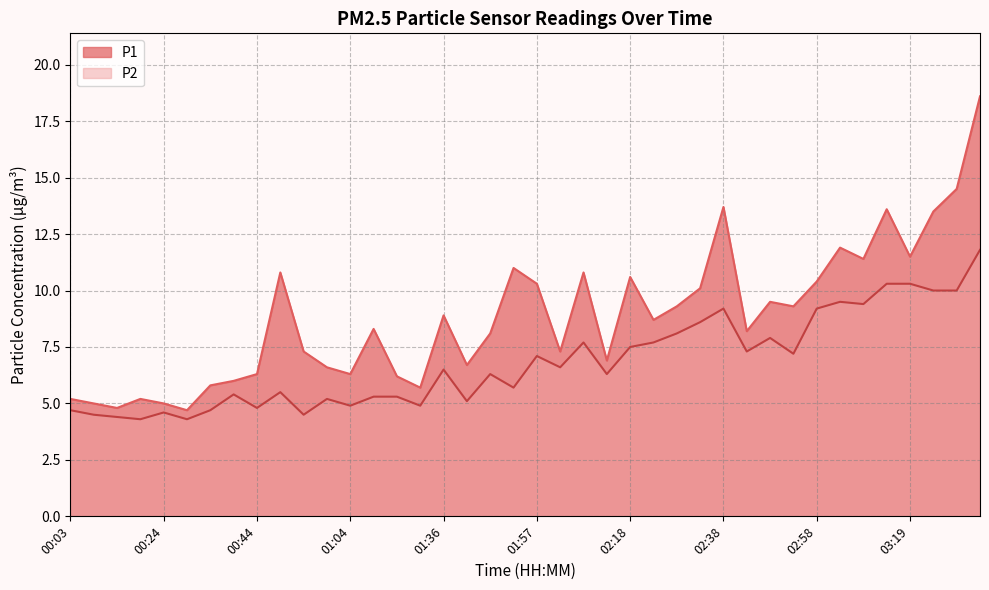

True or false: P1 and P2 cross at least once.

False